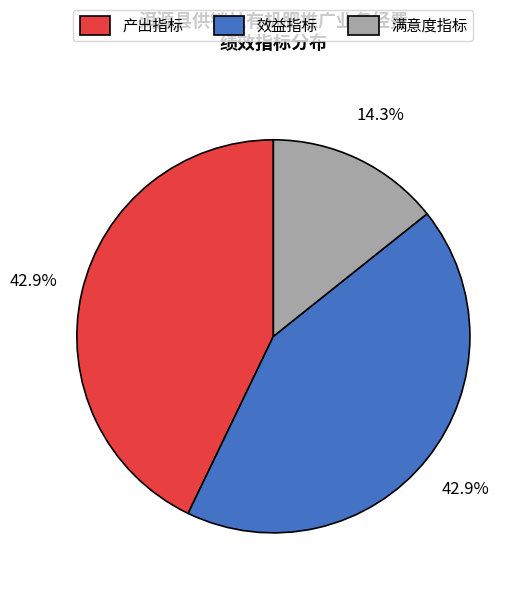

Is there a majority slice in this chart?

No